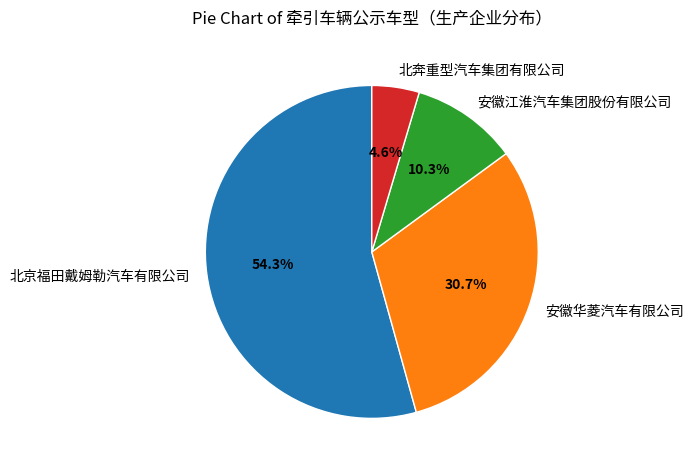

How many segments does this pie chart have?

4